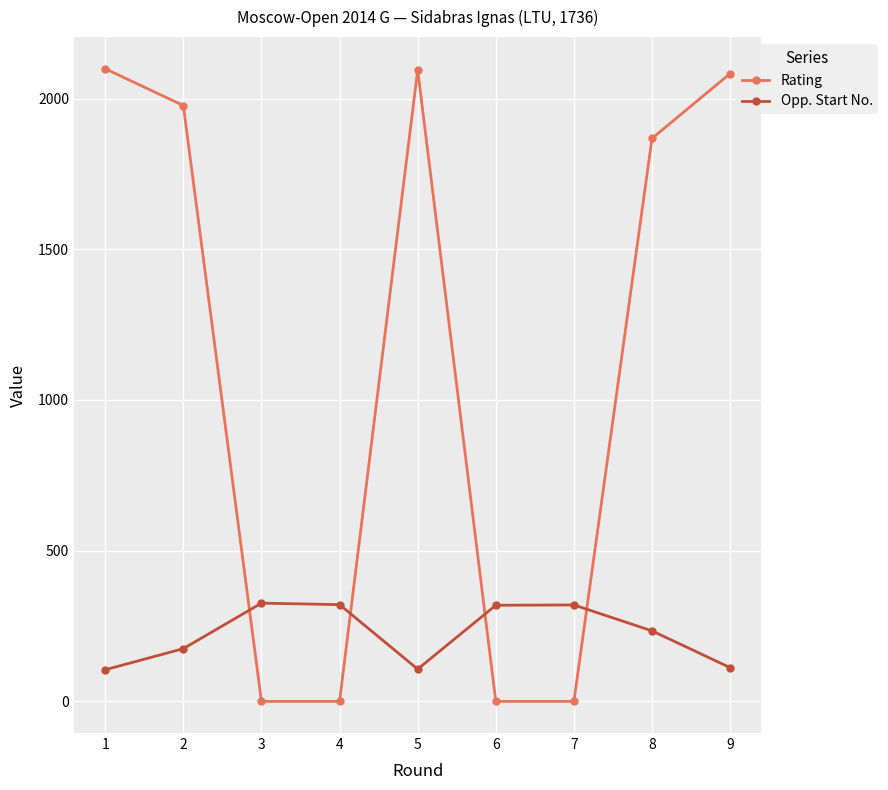

In Opp. Start No., how many points are higher than both neighbors (excluding endpoints)?

2